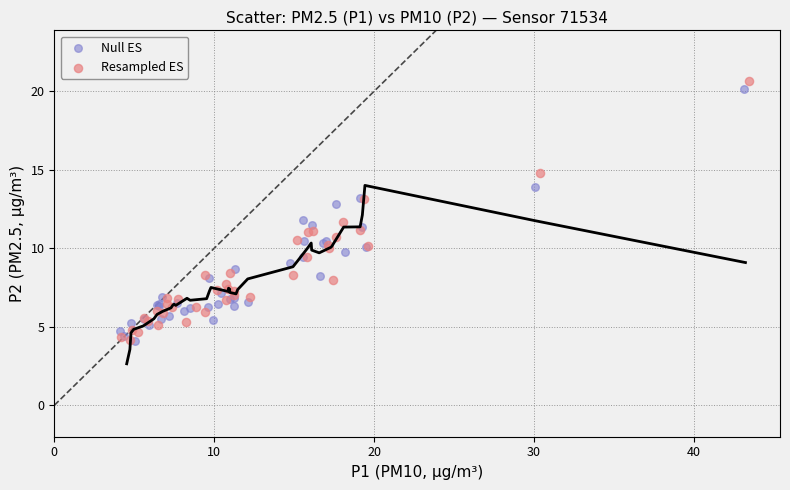

Which series has the largest Y range (max minus min)?

Resampled ES